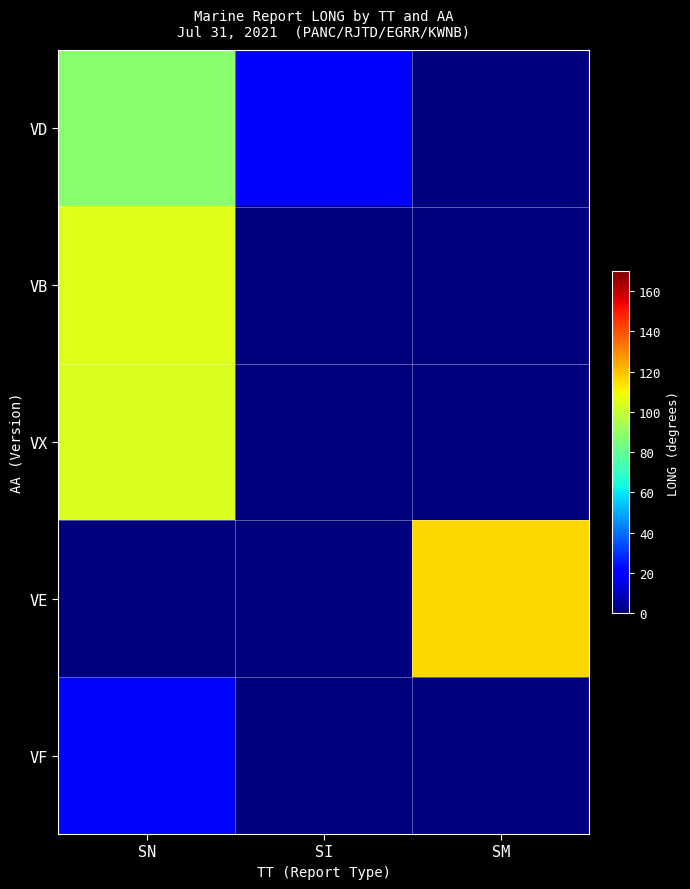

Which has a higher value, SN or SI?

SN